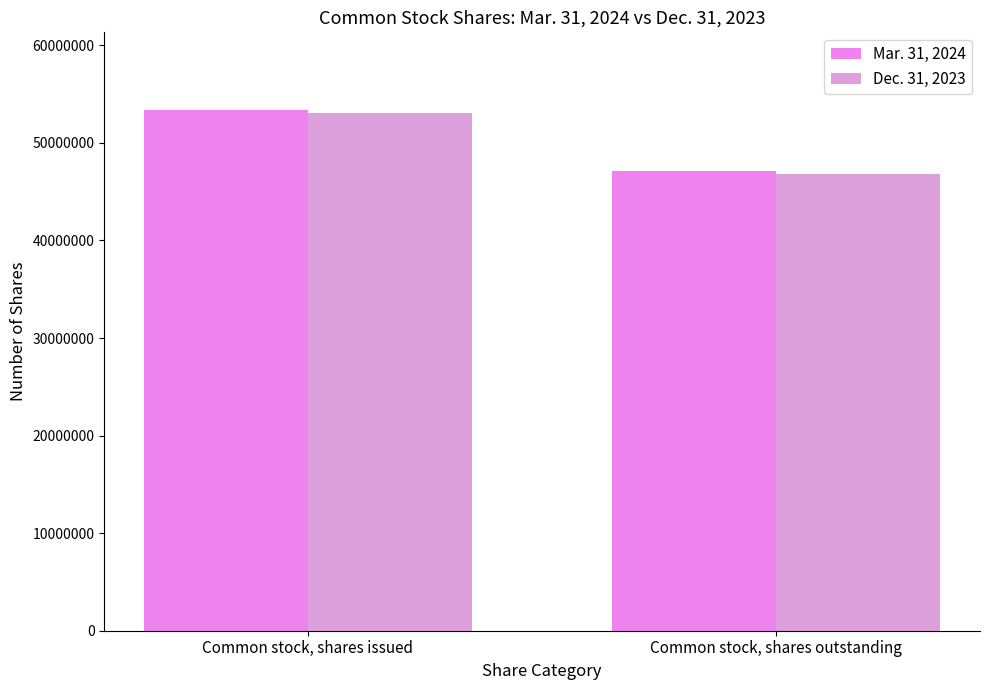

At which label does Mar. 31, 2024 reach its minimum?

Common stock, shares outstanding